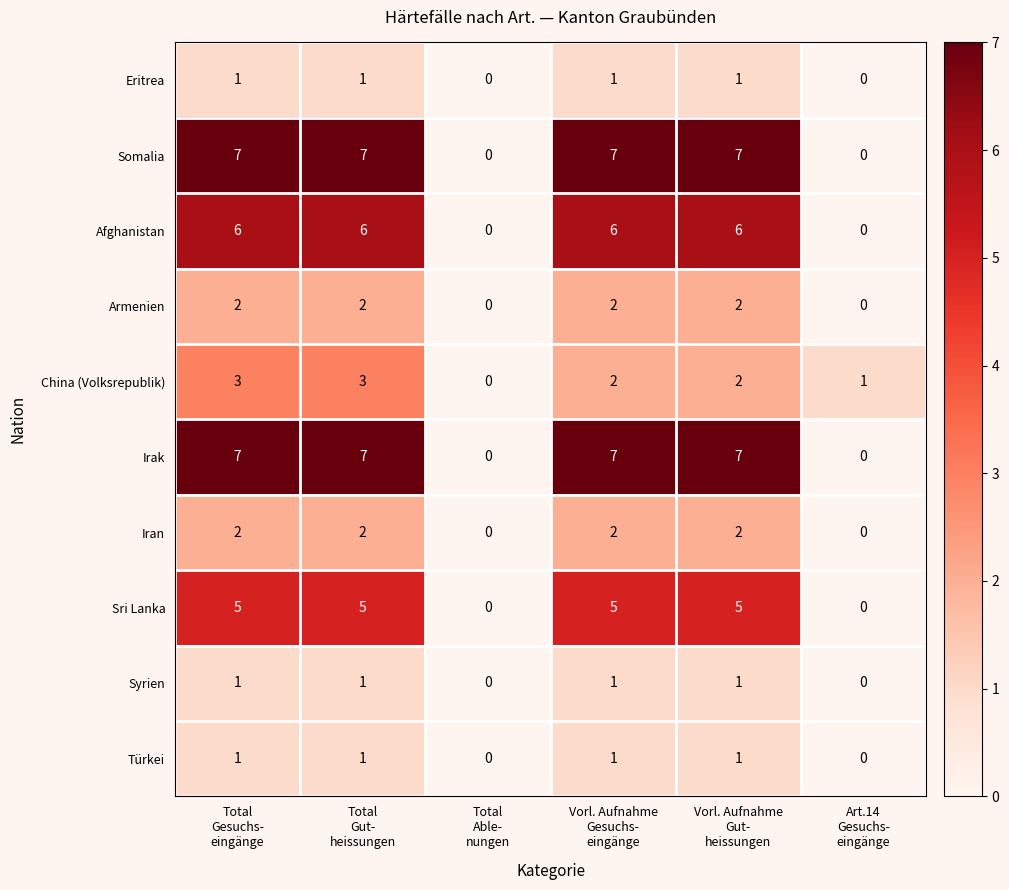

Count the Sri Lanka values in the range 0 to 5.

6